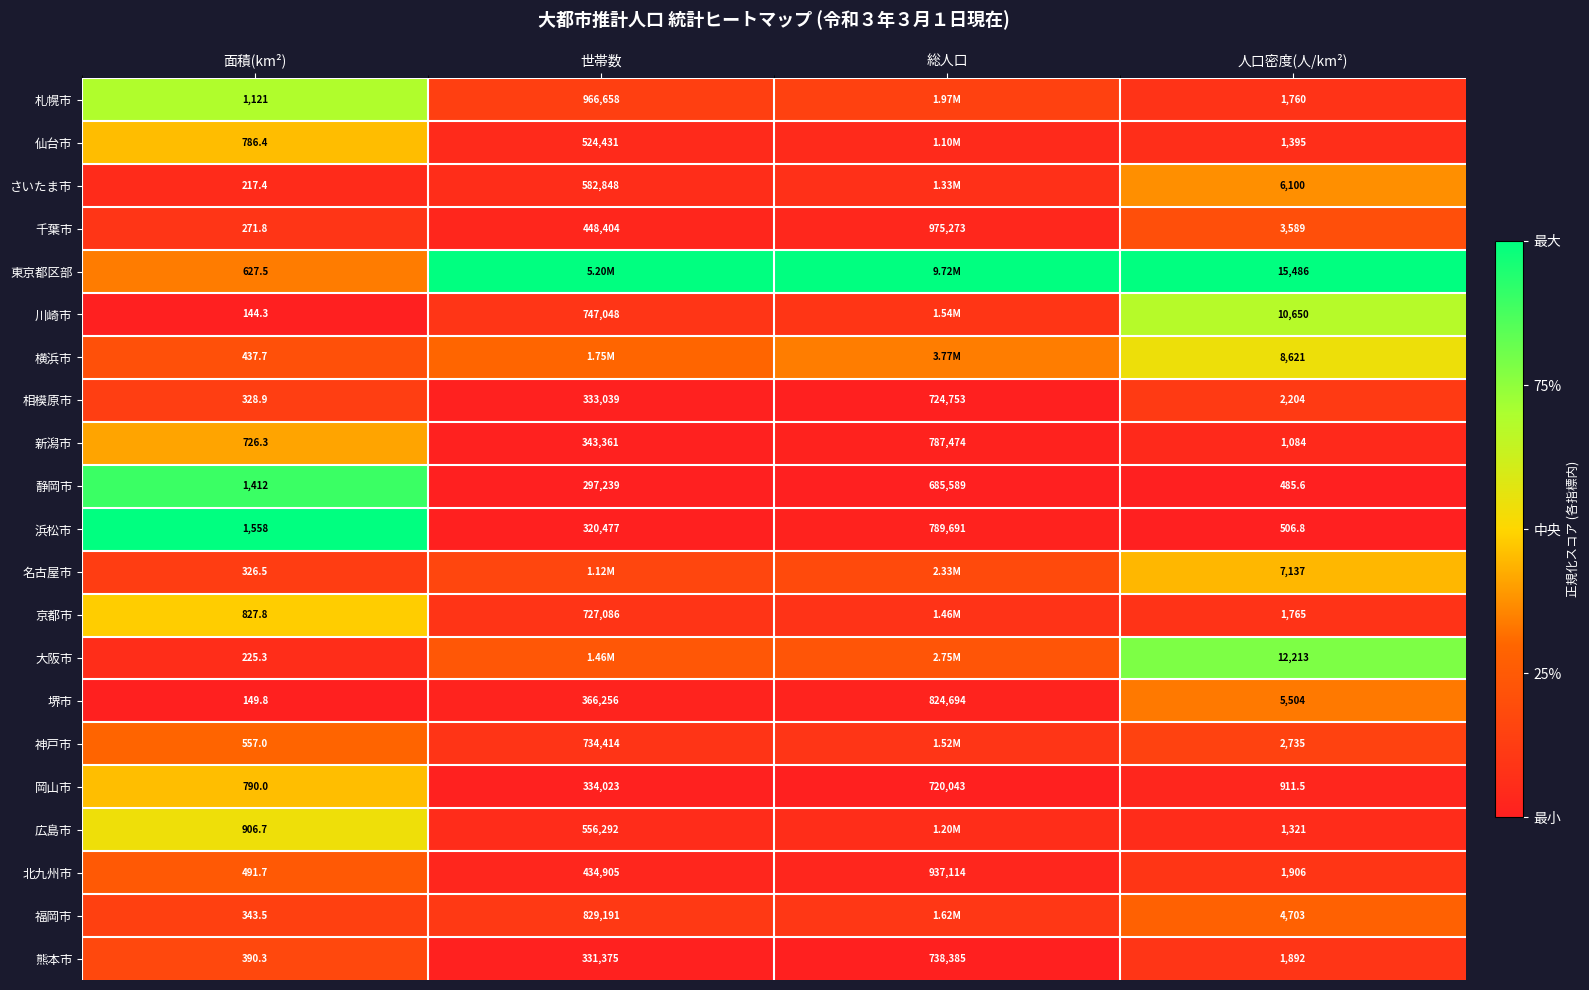

At which label does 静岡市 reach its minimum?

人口密度(人/km²)